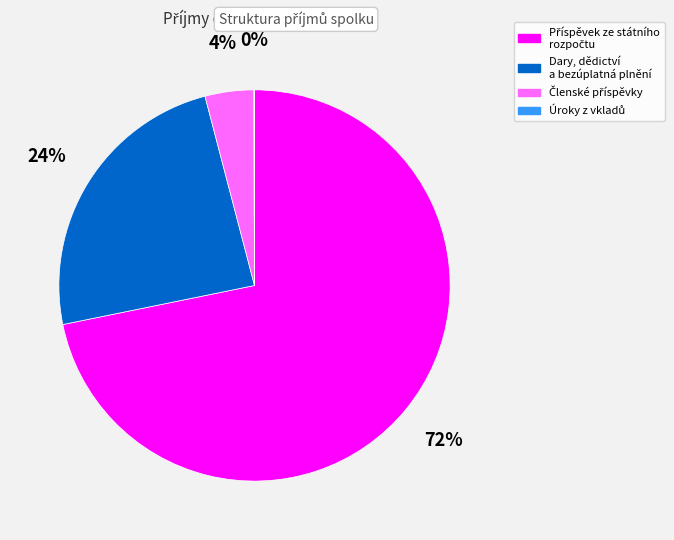

Does any single category account for the majority?

Yes